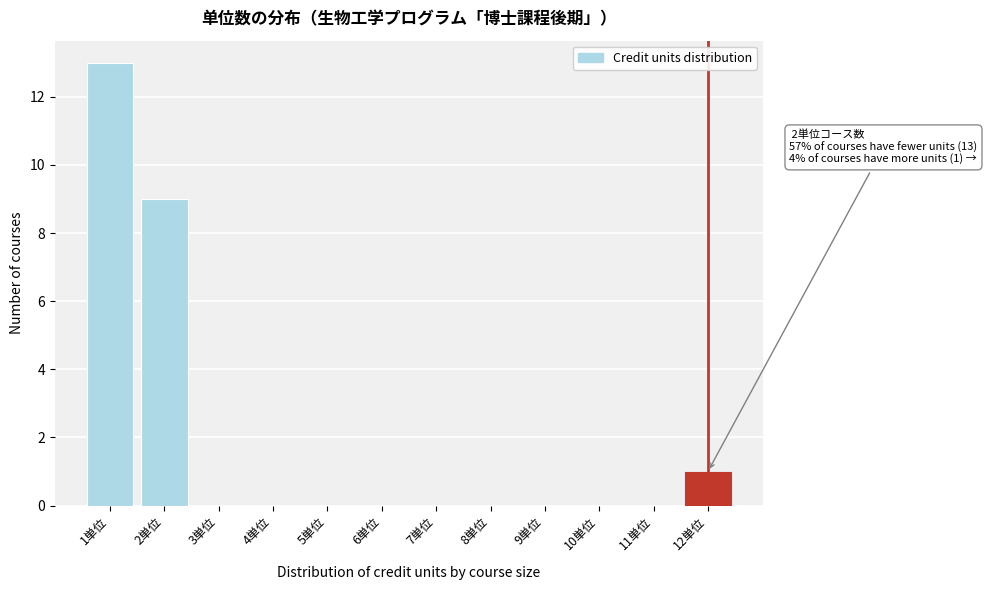

Reading left to right, extract all data points from this chart.

1単位=13	2単位=9	3単位=0	4単位=0	5単位=0	6単位=0	7単位=0	8単位=0	9単位=0	10単位=0	11単位=0	12単位=1